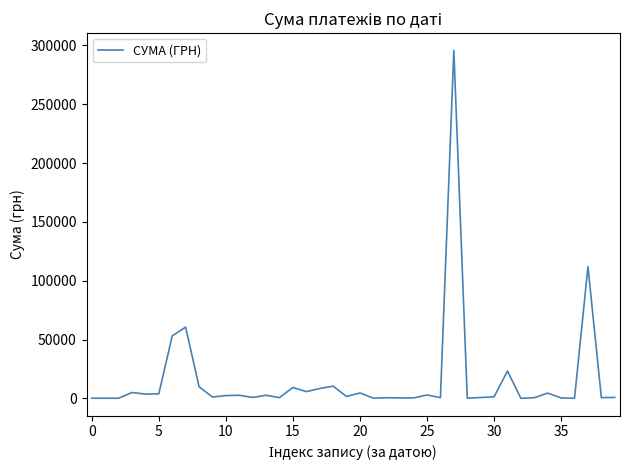

What is the greatest value displayed?

295638.6